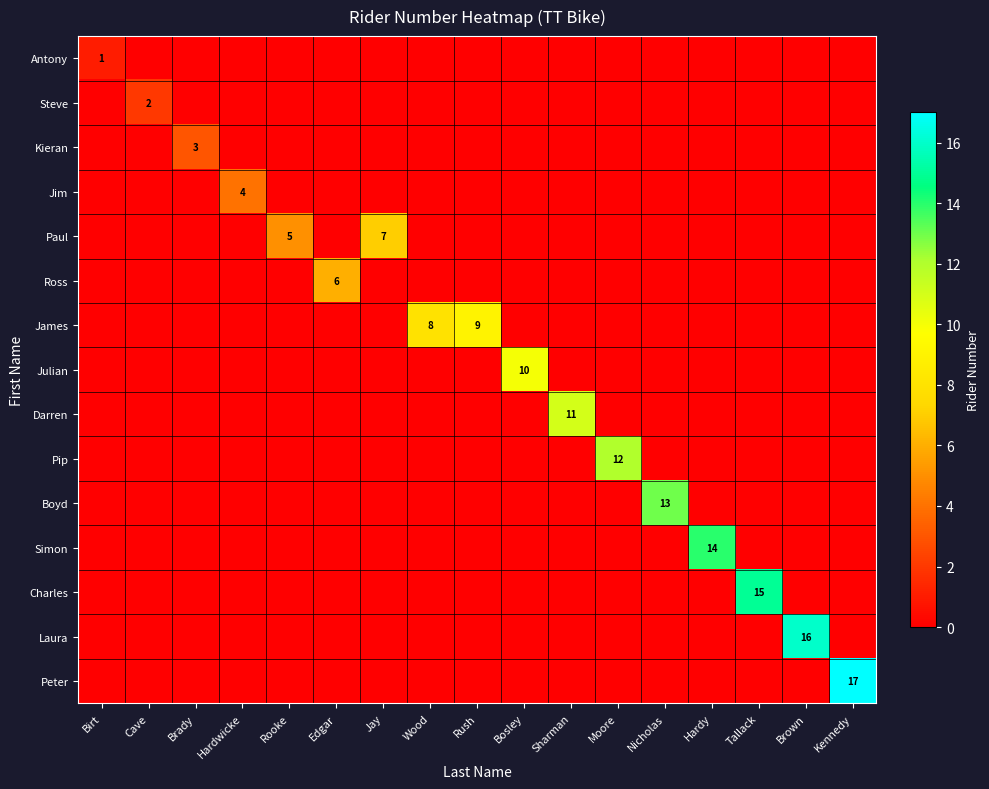

At Nicholas, list the series in order from largest to smallest.

Boyd, Antony, Steve, Kieran, Jim, Paul, Ross, James, Julian, Darren, Pip, Simon, Charles, Laura, Peter